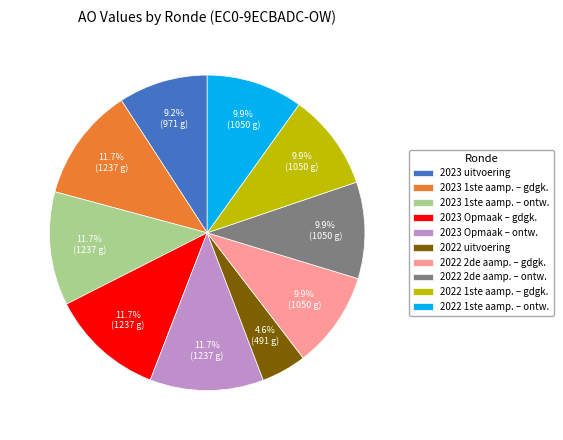

What is the ratio of the value at 2022 2de aamp. – ontw. to the value at 2023 uitvoering?

1.1